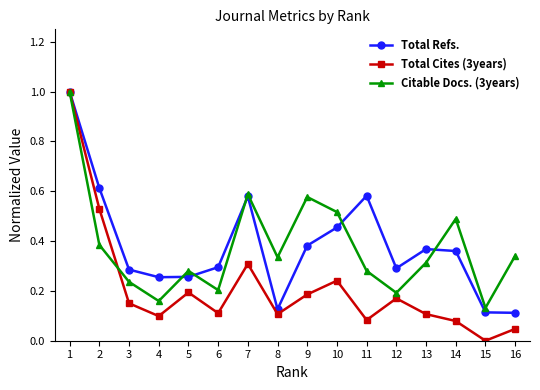

Is the value of Total Refs. at 12 greater than the value of Total Cites (3years) at 14?

Yes